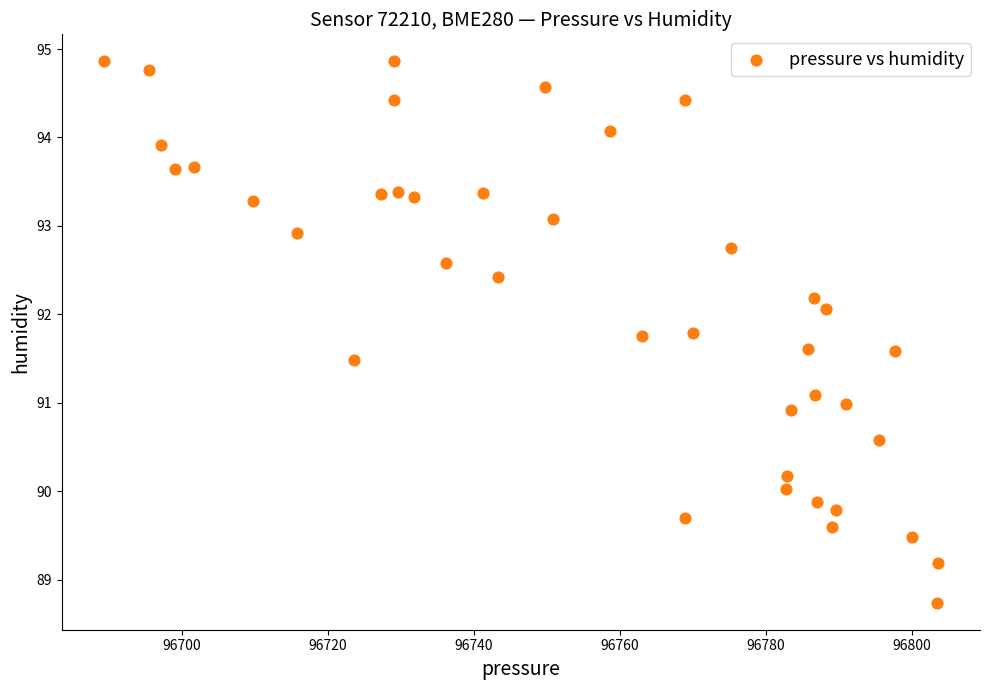

What is the range of X values (max minus min)?

114.4